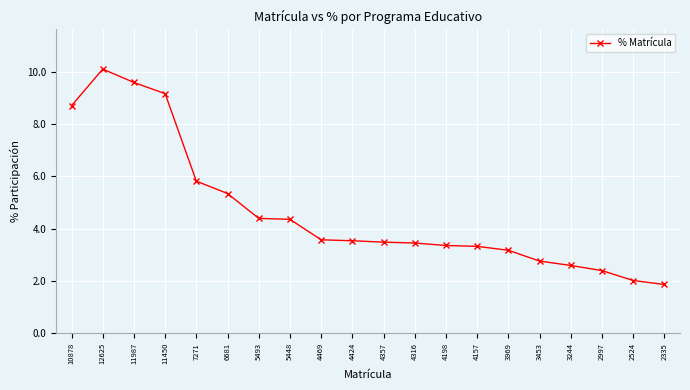

How many lines are shown in the chart?

1